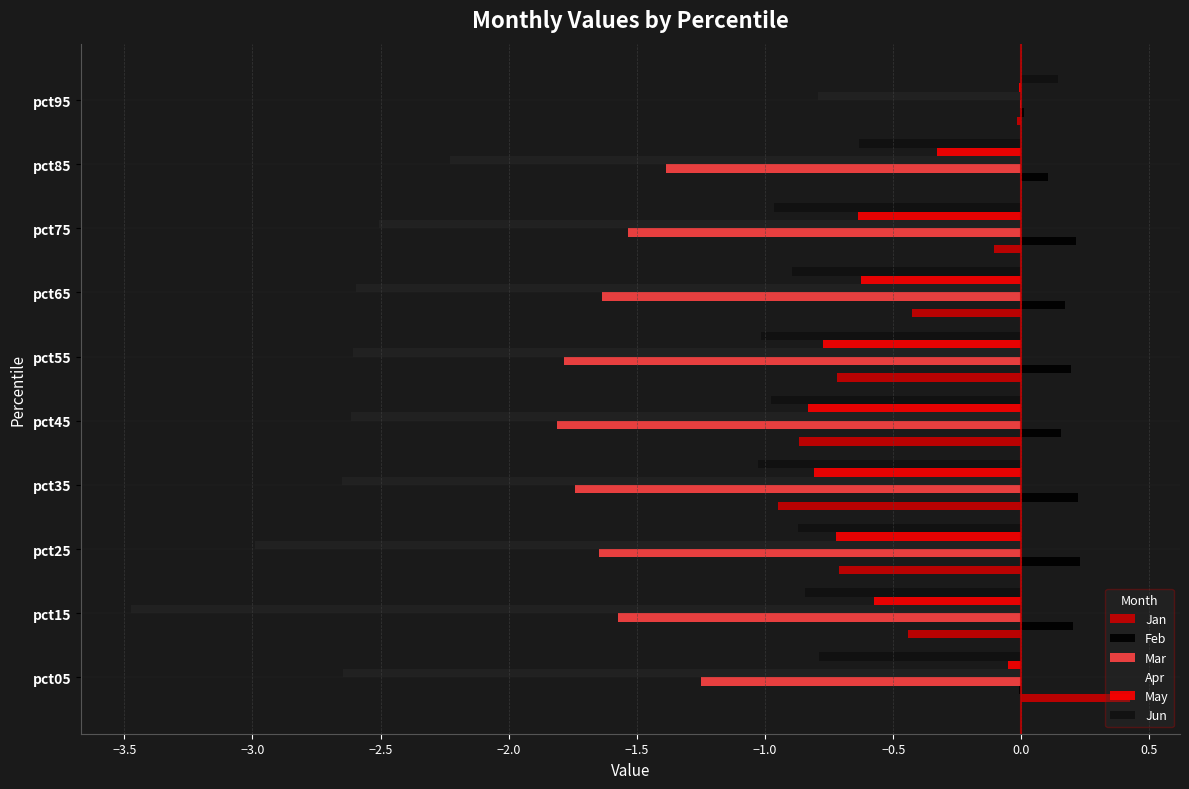

How many distinct data groups are displayed?

6